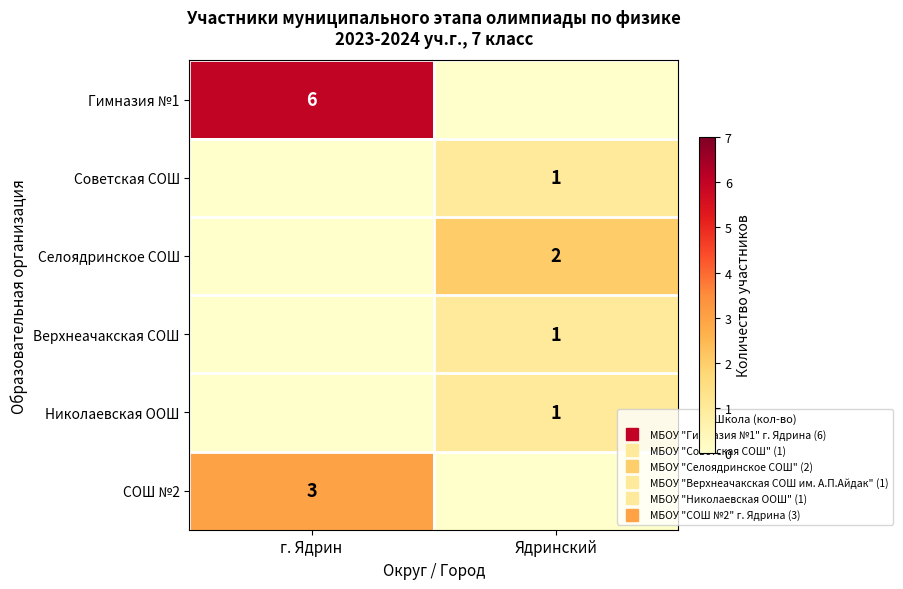

Which series has the largest total across all categories?

Гимназия №1